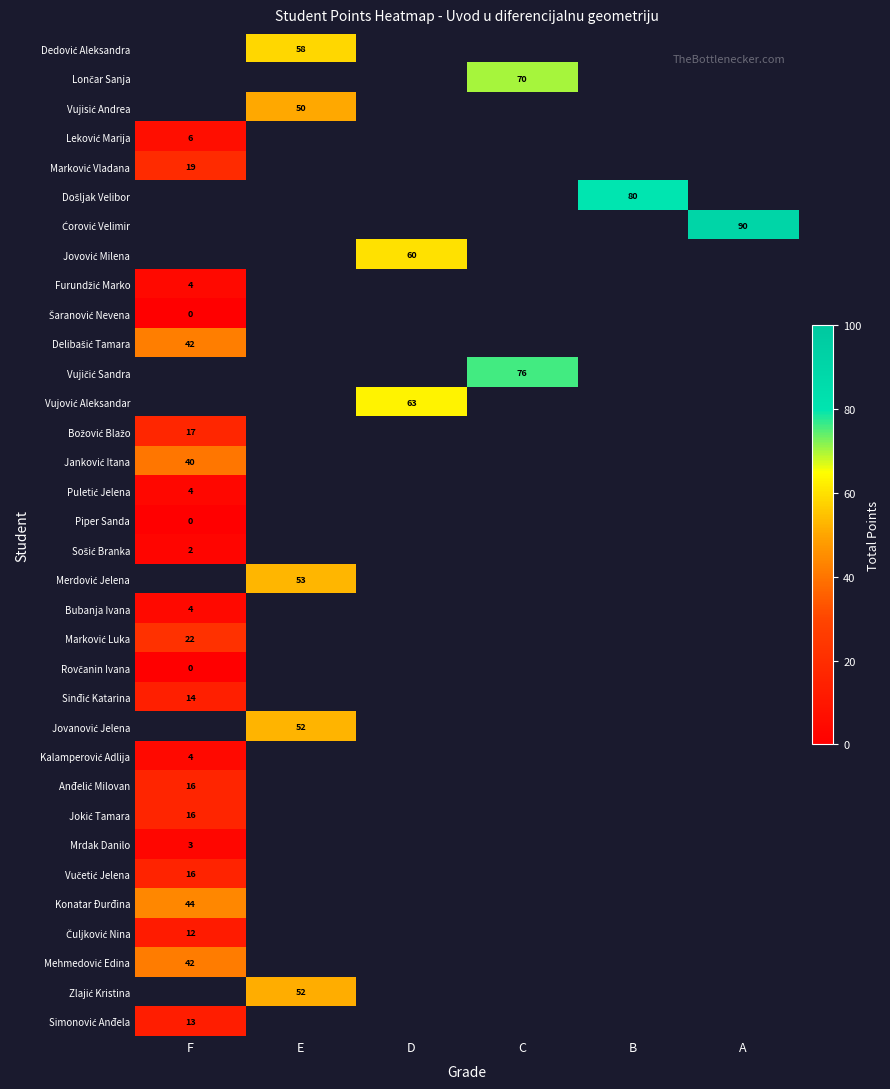

Count the number of categories in the chart.

6